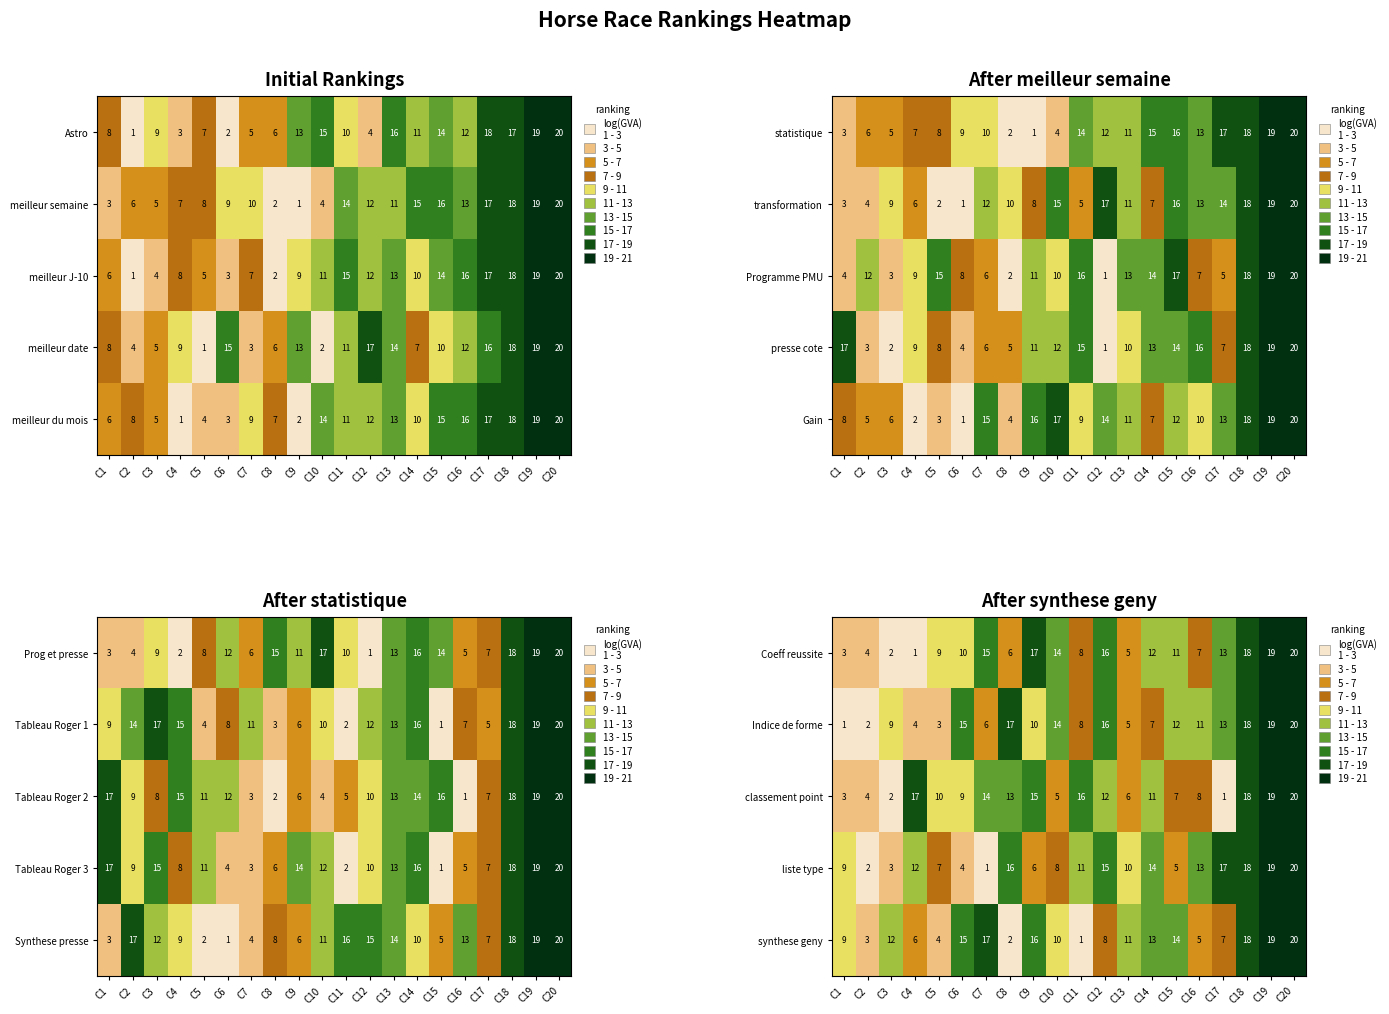

Reading right to left, extract all data points from this chart.

Coeff reussite: C20=20	C19=19	C18=18	C17=13	C16=7	C15=11	C14=12	C13=5	C12=16	C11=8	C10=14	C9=17	C8=6	C7=15	C6=10	C5=9	C4=1	C3=2	C2=4	C1=3
Indice de forme: C20=20	C19=19	C18=18	C17=13	C16=11	C15=12	C14=7	C13=5	C12=16	C11=8	C10=14	C9=10	C8=17	C7=6	C6=15	C5=3	C4=4	C3=9	C2=2	C1=1
classement point: C20=20	C19=19	C18=18	C17=1	C16=8	C15=7	C14=11	C13=6	C12=12	C11=16	C10=5	C9=15	C8=13	C7=14	C6=9	C5=10	C4=17	C3=2	C2=4	C1=3
liste type: C20=20	C19=19	C18=18	C17=17	C16=13	C15=5	C14=14	C13=10	C12=15	C11=11	C10=8	C9=6	C8=16	C7=1	C6=4	C5=7	C4=12	C3=3	C2=2	C1=9
synthese geny: C20=20	C19=19	C18=18	C17=7	C16=5	C15=14	C14=13	C13=11	C12=8	C11=1	C10=10	C9=16	C8=2	C7=17	C6=15	C5=4	C4=6	C3=12	C2=3	C1=9